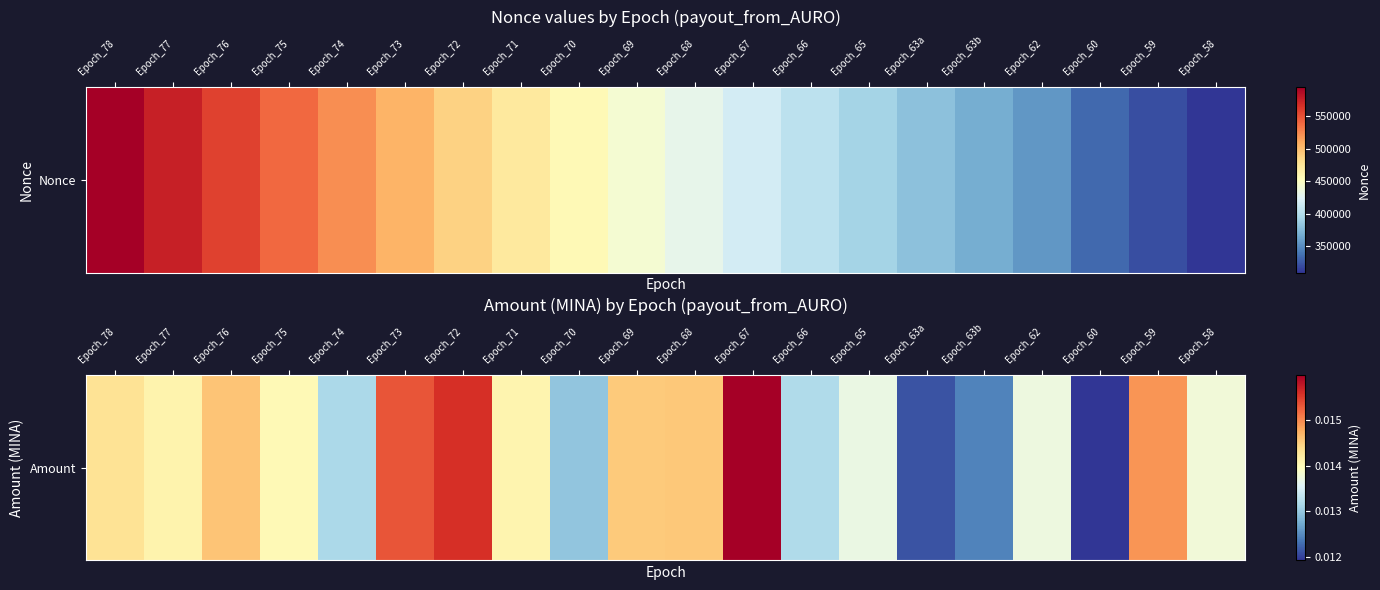

Is it true that the value at Epoch_76 is 0.0?

True